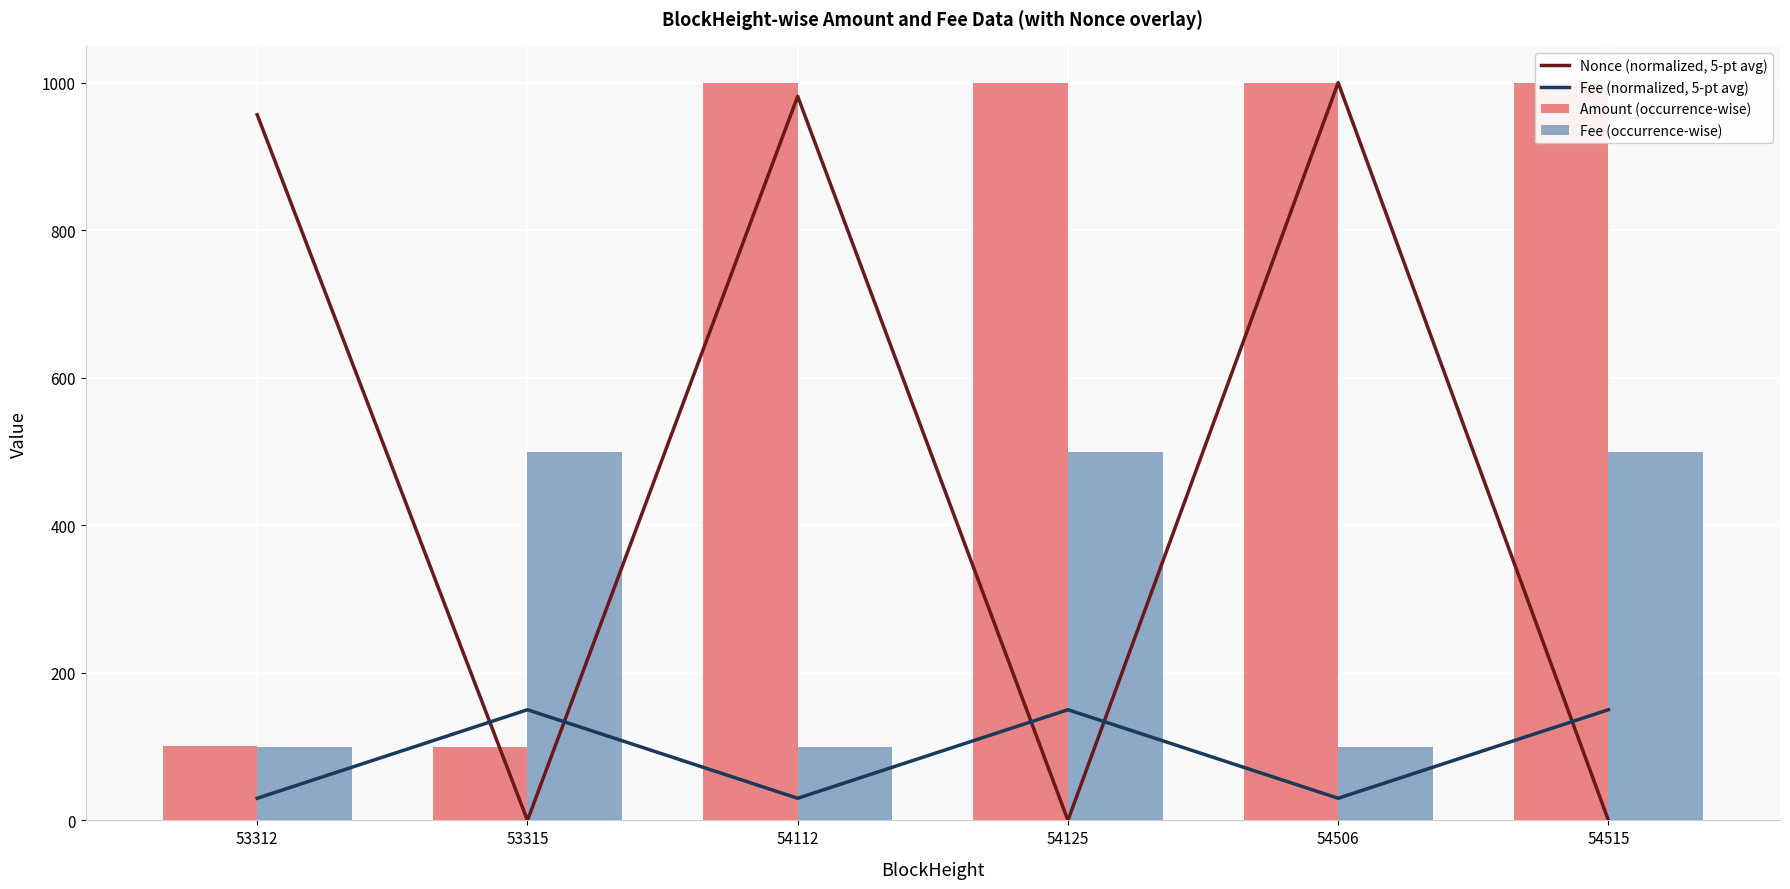

Does the chart contain any negative values?

No